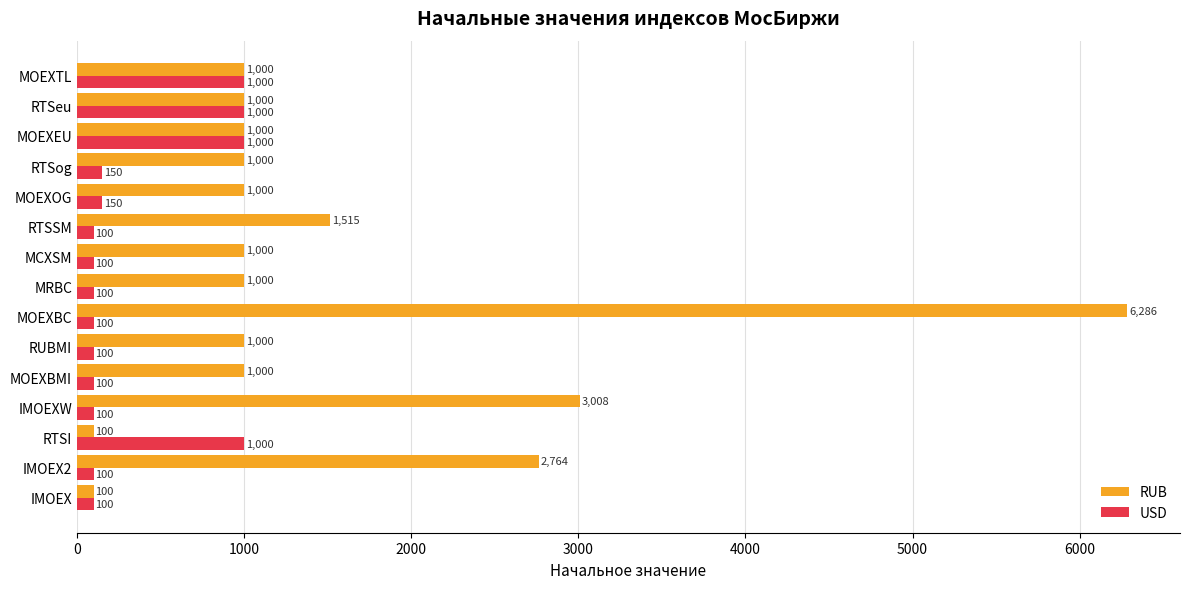

The RUB series shows 462.2 at MRBC. True or false?

False